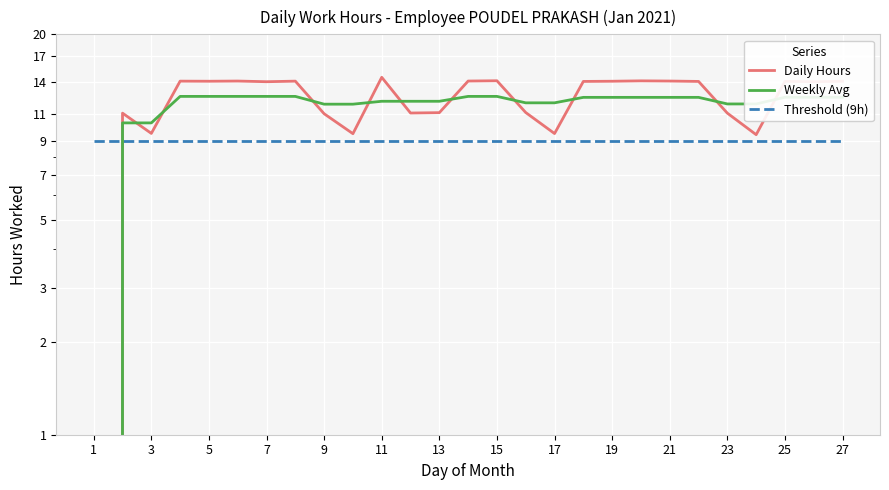

Reading right to left, list all the values displayed in this chart.

Daily Hours: 14.1	14.0	14.1	9.4	11.1	14.1	14.1	14.1	14.1	14.1	9.5	11.1	14.1	14.1	11.1	11.1	14.5	9.5	11.0	14.1	14.0	14.1	14.1	14.1	9.5	11.1	0.0
Weekly Avg: 12.5	12.5	12.5	11.9	11.9	12.5	12.5	12.5	12.5	12.5	12.0	12.0	12.6	12.6	12.1	12.1	12.1	11.9	11.9	12.6	12.6	12.6	12.6	12.6	10.3	10.3	0.0
Threshold (9h): 9.0	9.0	9.0	9.0	9.0	9.0	9.0	9.0	9.0	9.0	9.0	9.0	9.0	9.0	9.0	9.0	9.0	9.0	9.0	9.0	9.0	9.0	9.0	9.0	9.0	9.0	9.0